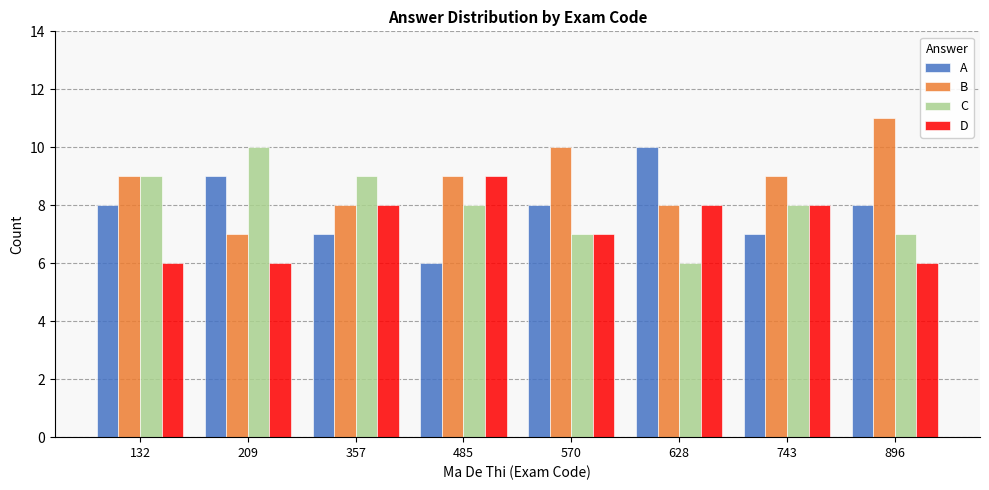

Which category has the lowest value in the C series?

628